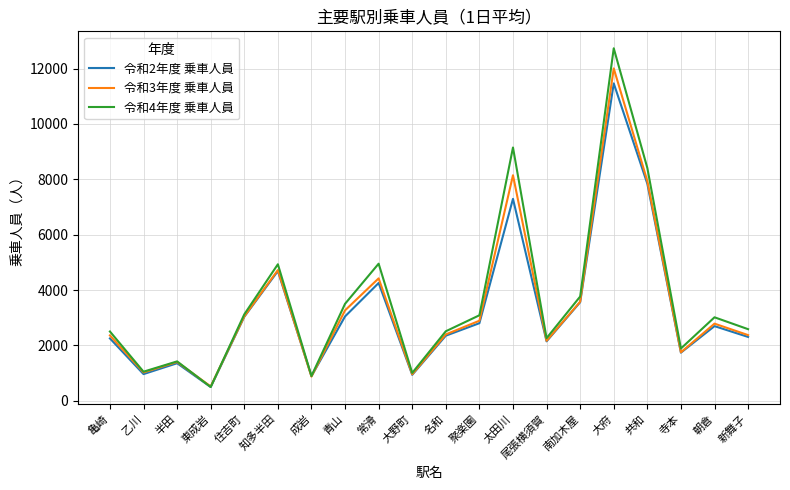

What is the difference between the 令和4年度 乗車人員 values at 寺本 and 新舞子?

698